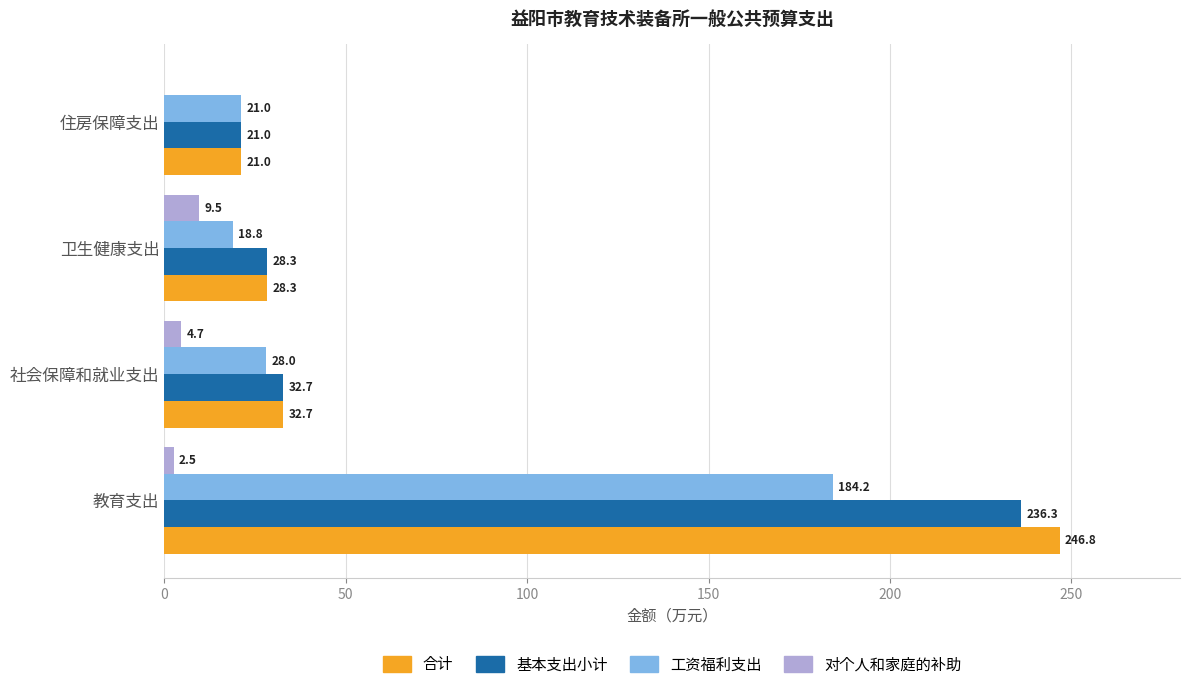

Where is 对个人和家庭的补助 nearest to the value 4?

社会保障和就业支出